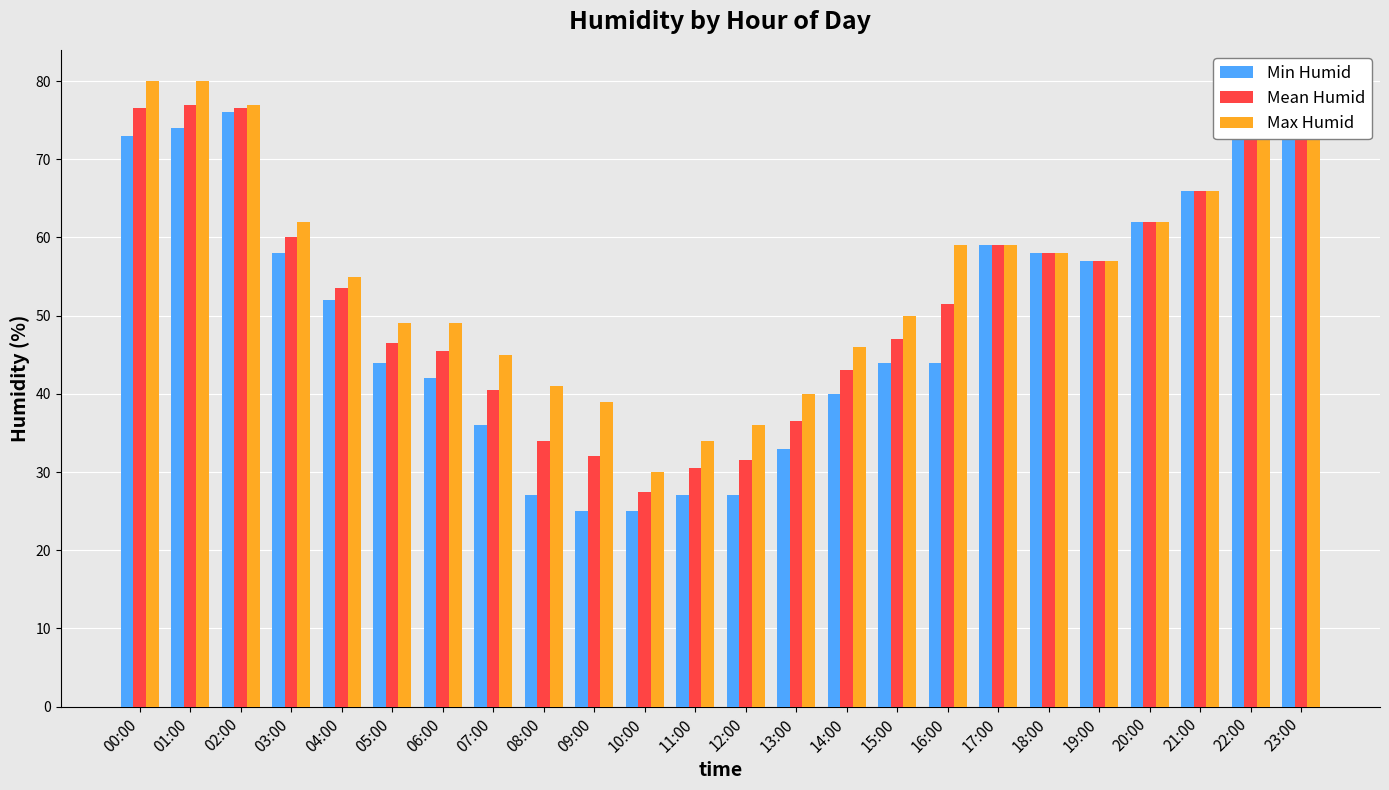

The Max Humid series shows 87.9 at 04:00. True or false?

False